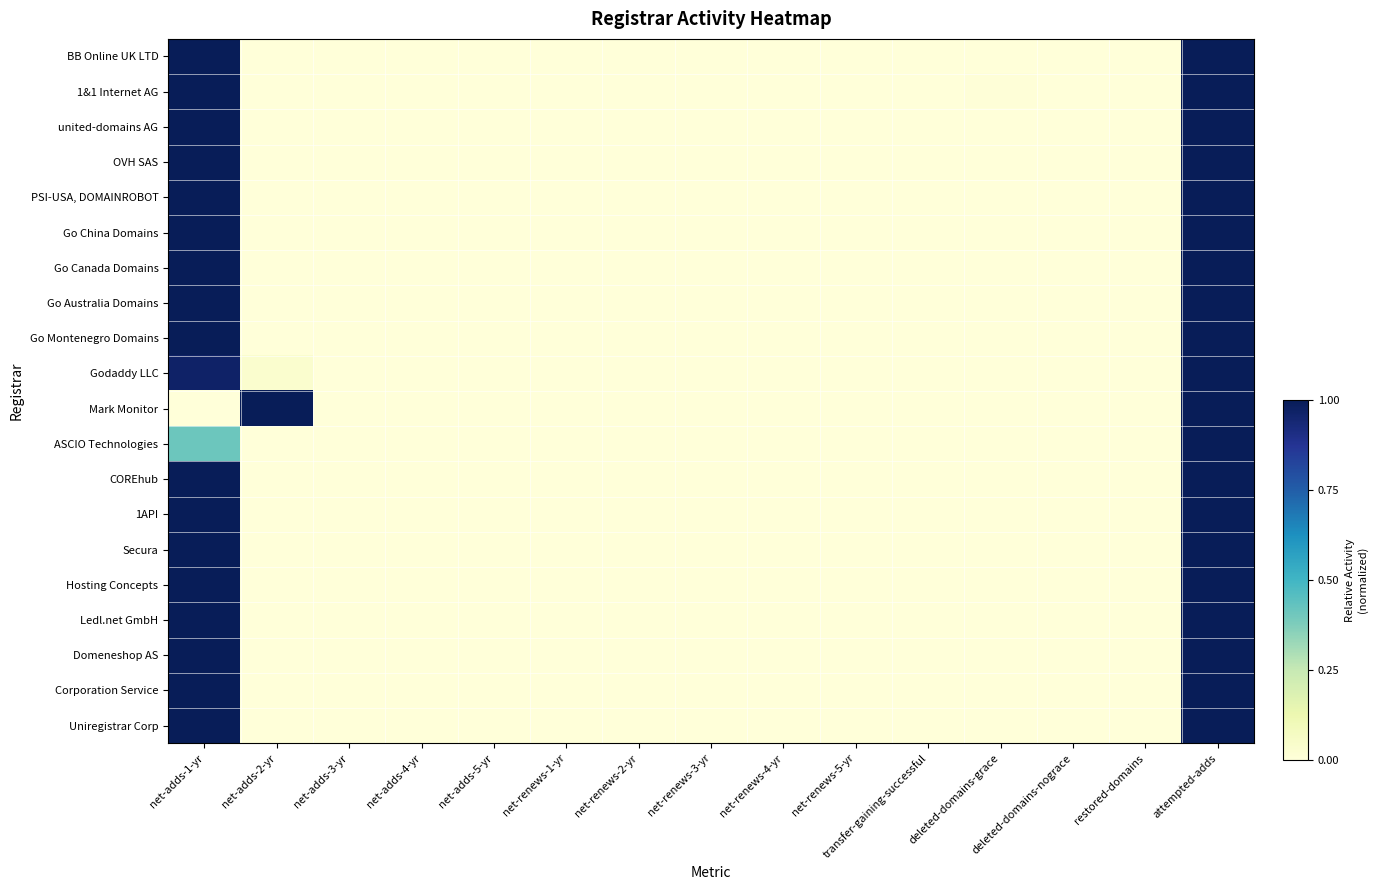

At which category does the chart reach its peak across all series?

net-adds-1-yr